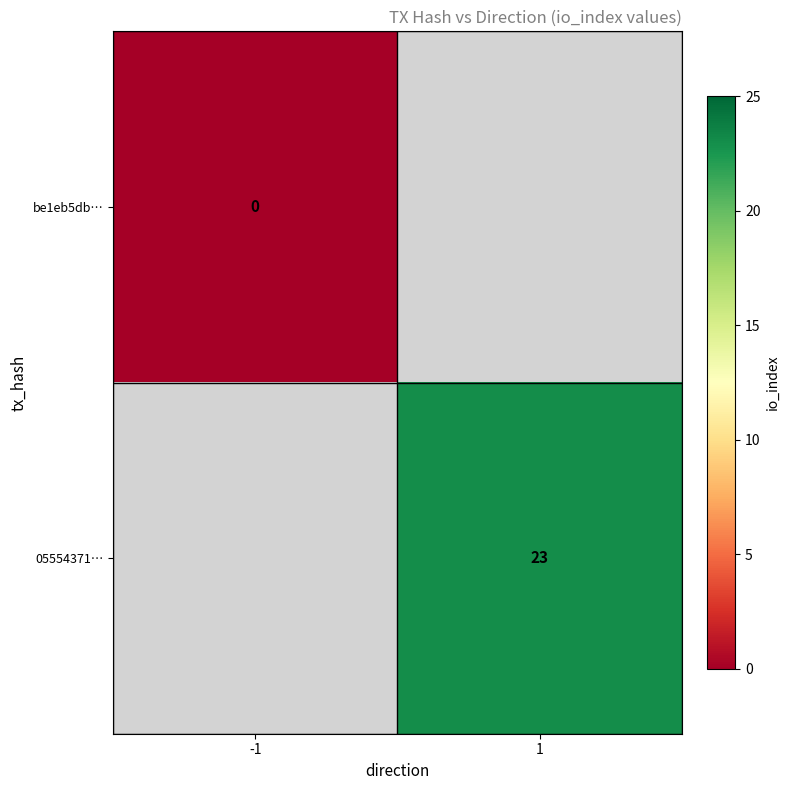

True or false: 05554371… has a value of 35 at 1.

False